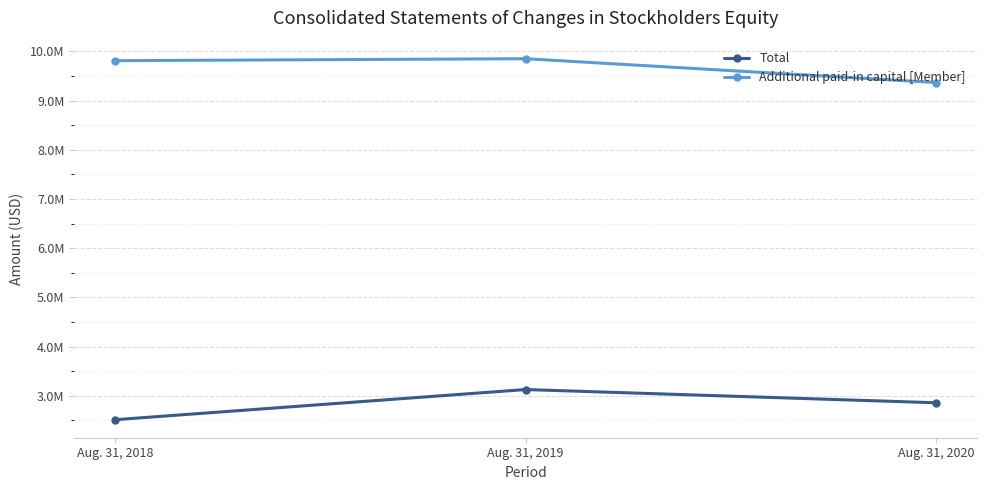

The Additional paid-in capital [Member] series shows 9366290 at Aug. 31, 2020. True or false?

True